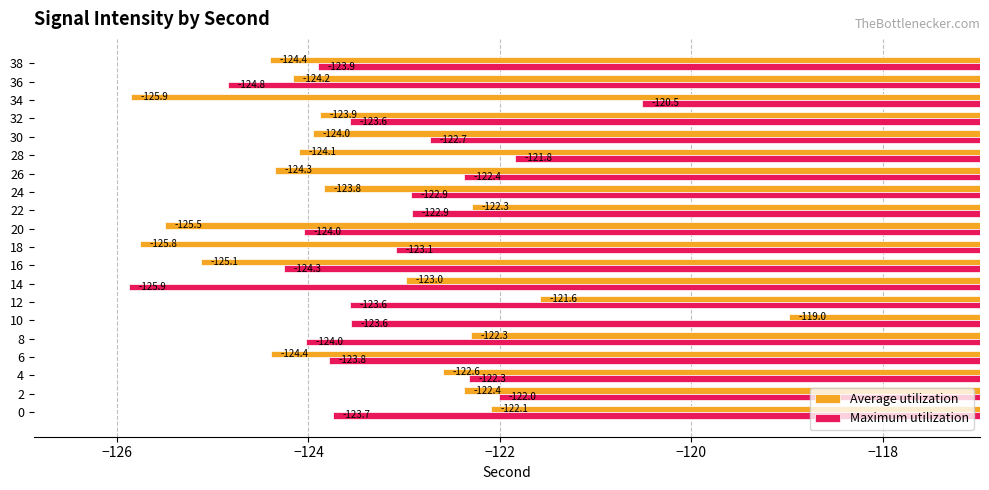

How many data points does each series have?

20